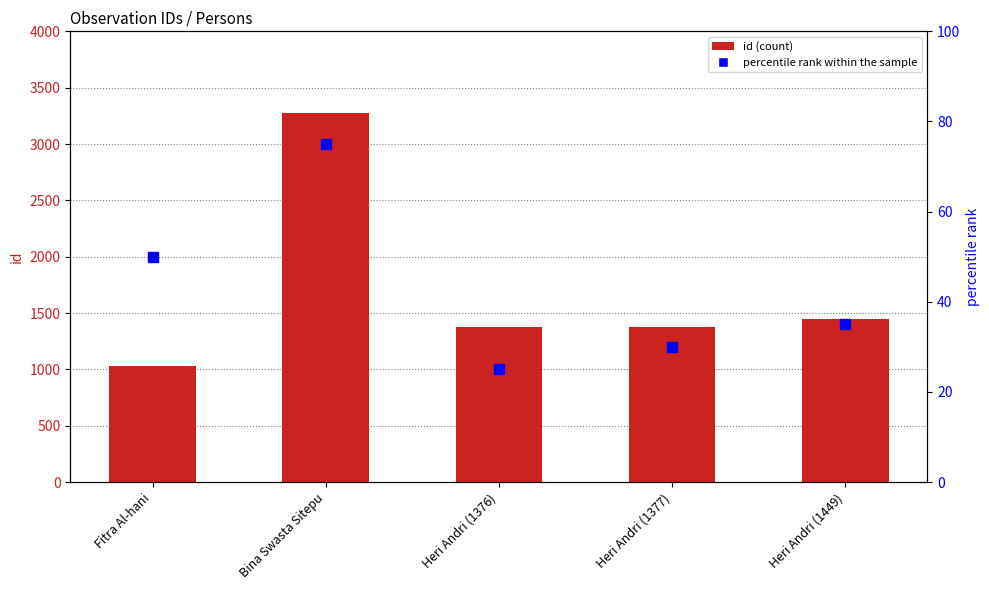

What is the average value of the percentile rank within the sample series?

43